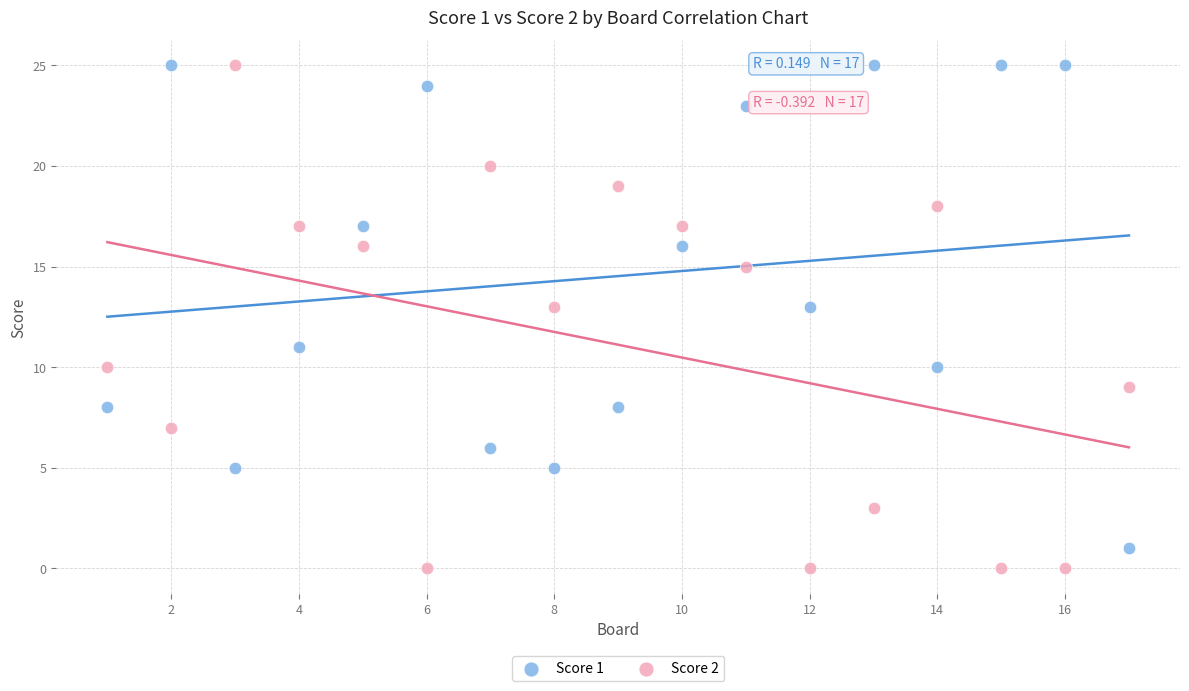

What are all the series names shown in the legend?

Score 1, Score 2